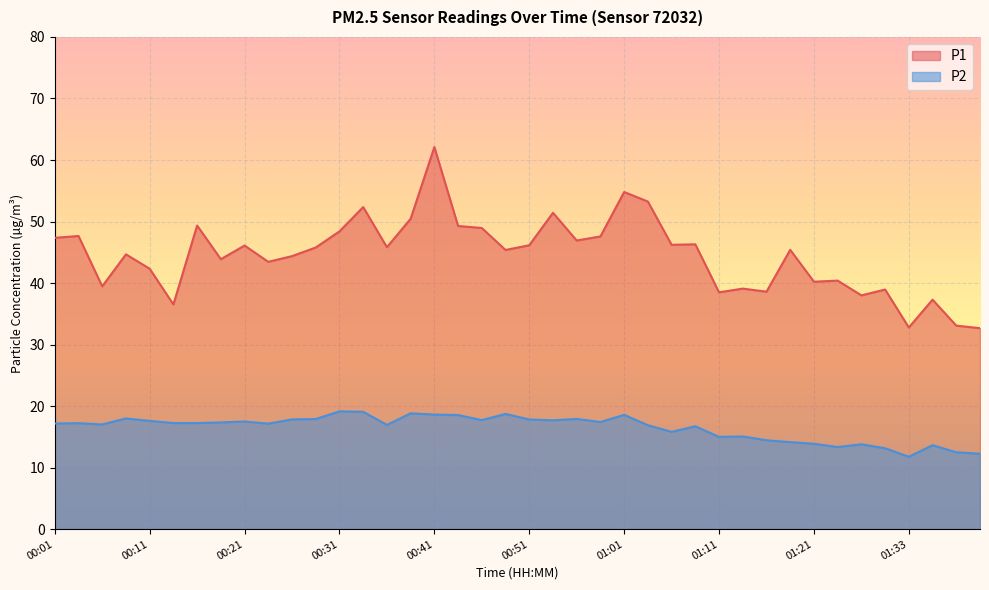

Which has a higher value, 00:11 or 00:36?

00:36